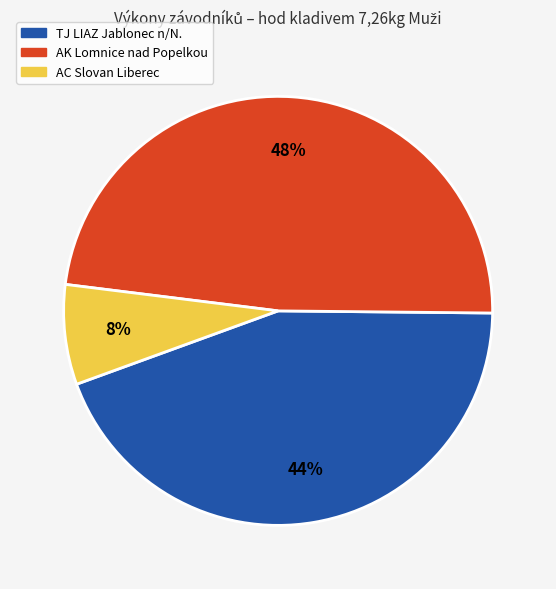

To the nearest percent, what is the average slice percentage?

33%